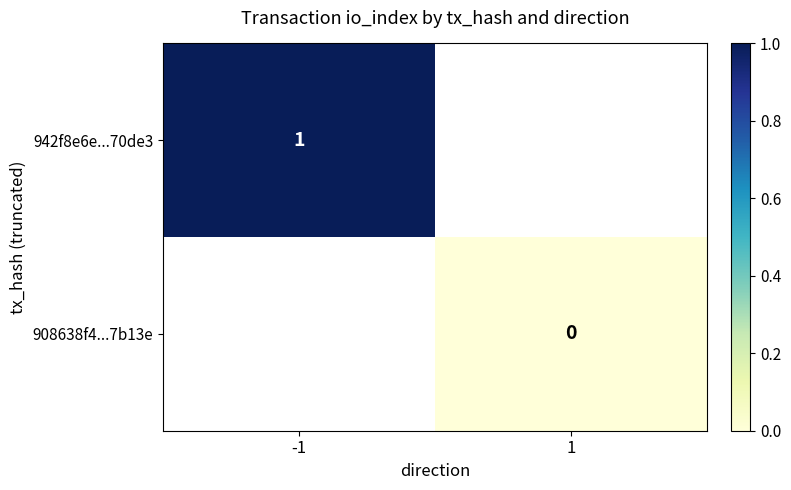

What is the maximum value shown in the chart?

1.0